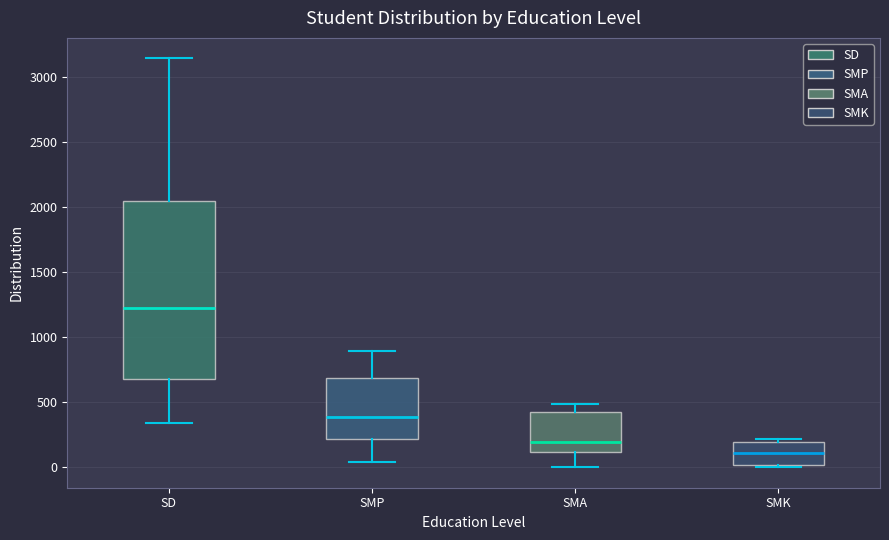

Which box has the lowest median line?

SMK